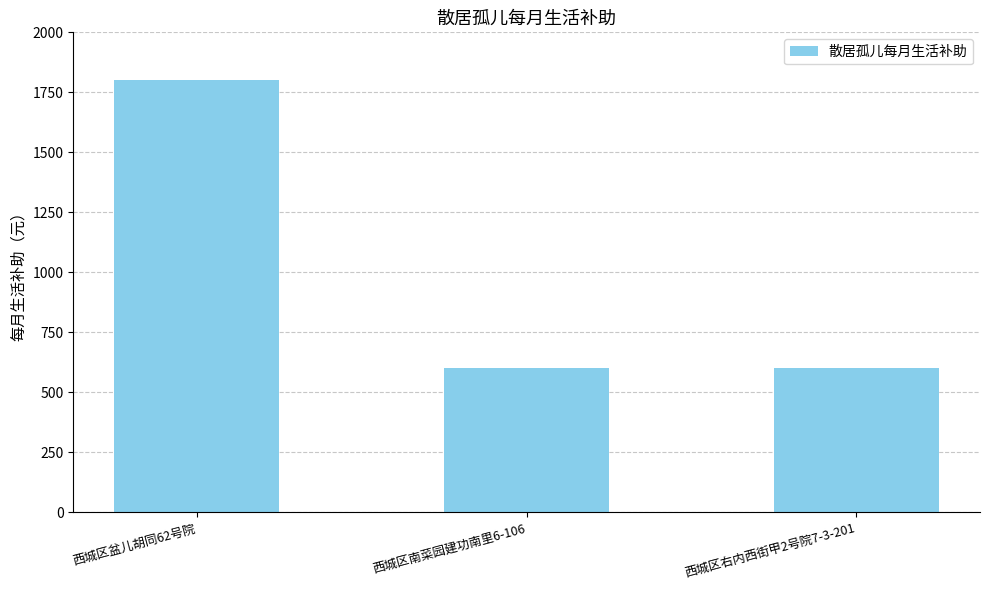

What is the label of the 1st bar from the right?

西城区右内西街甲2号院7-3-201